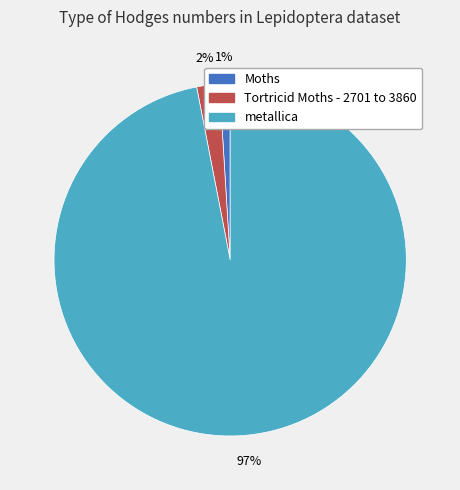

Is it true that Moths is 1% of the pie?

True